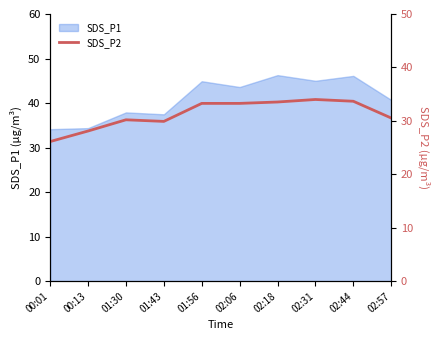

What position from the left is 02:31?

8